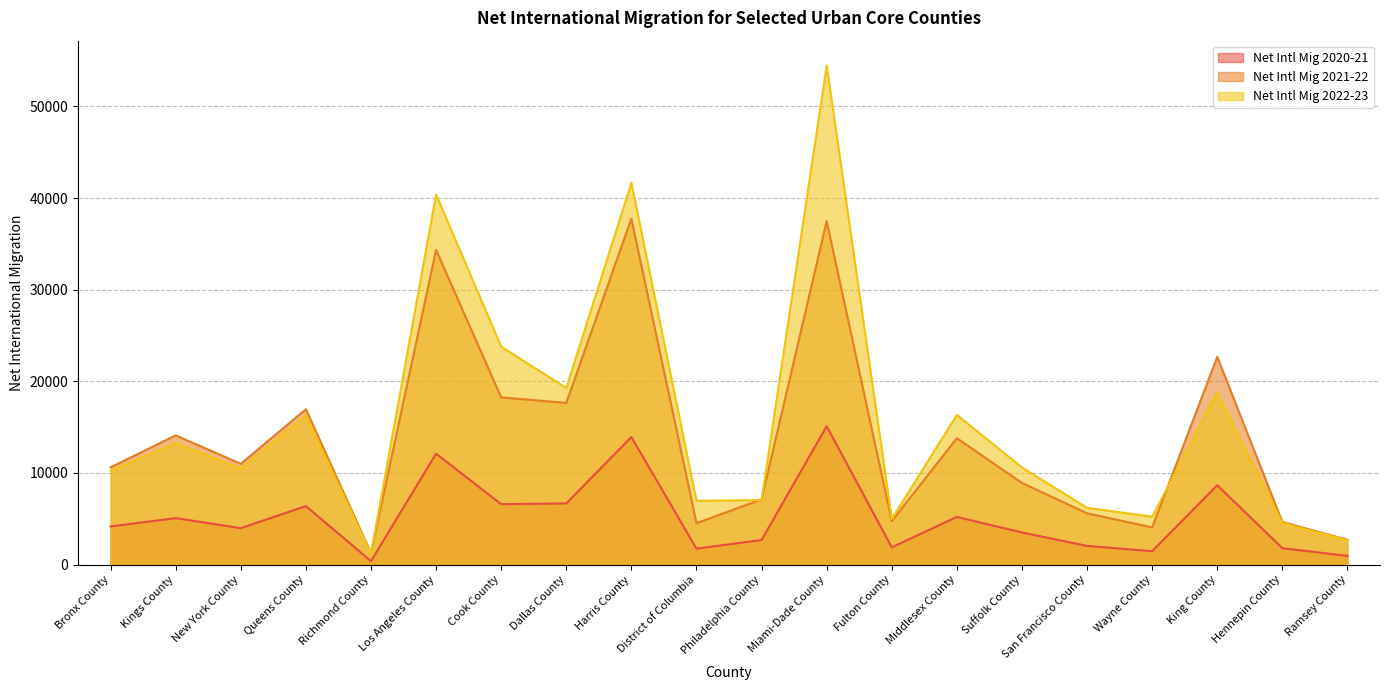

What is the sum of the Net Intl Mig 2022-23 values at Queens County and Dallas County?

35563